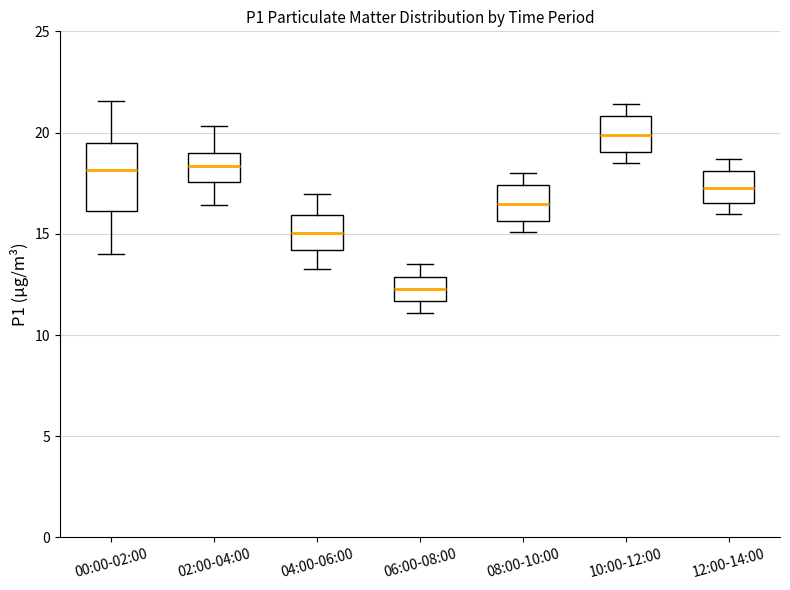

Which box's median line is the lowest?

06:00-08:00